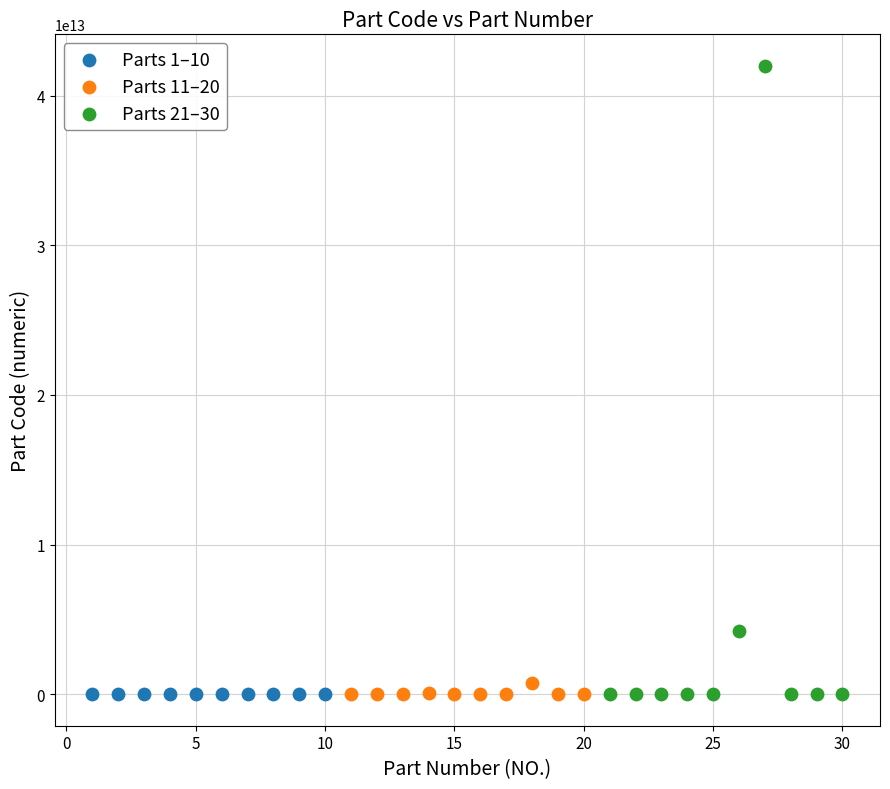

Which series reaches the maximum Y coordinate?

Parts 21–30